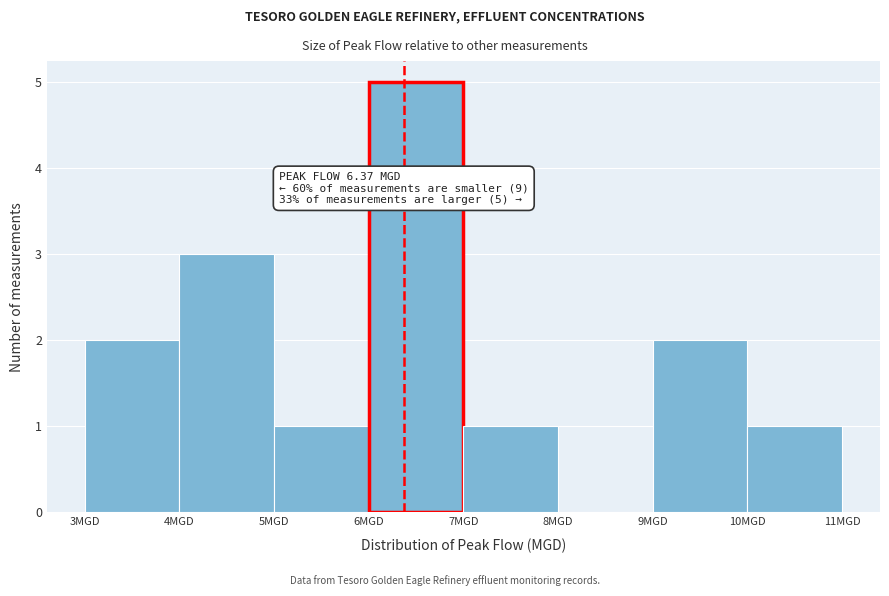

Over which range of the x-axis is the bar tallest?

6 to 7